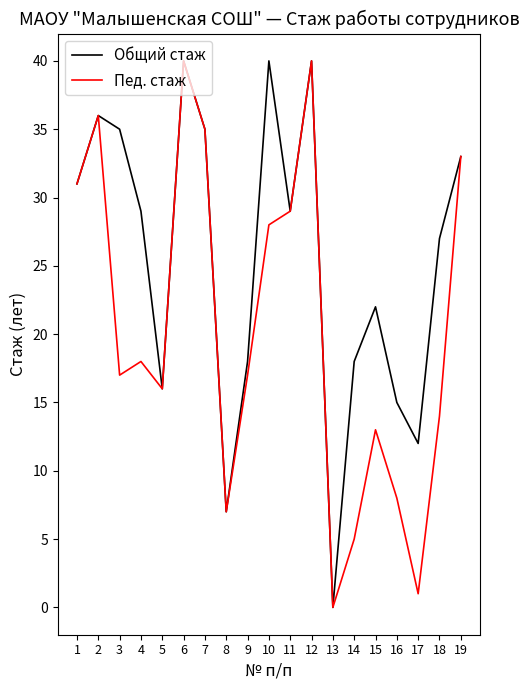

Which series has the largest total across all categories?

Общий стаж